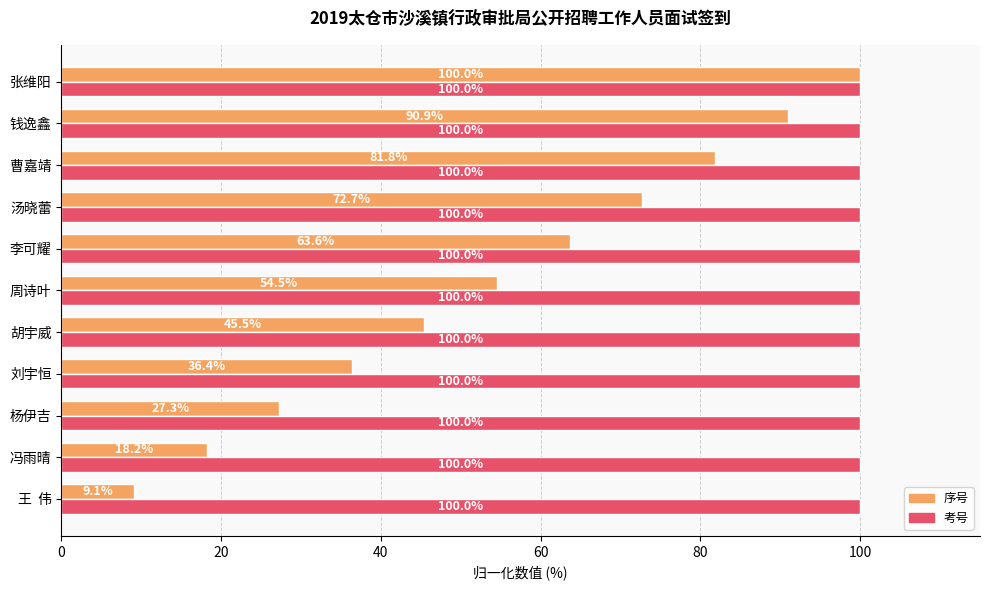

Is it true that 考号 equals 100.0 at 周诗叶?

True